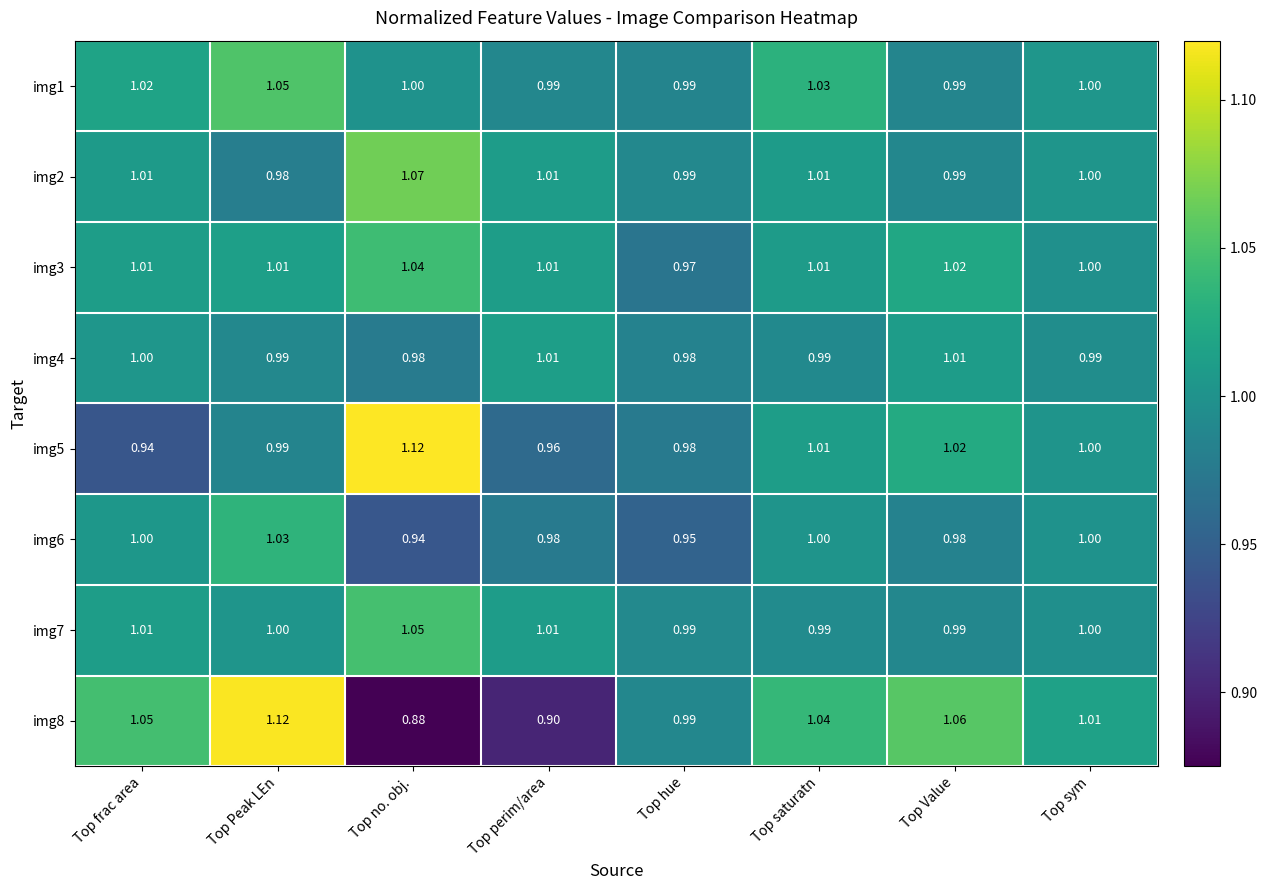

Which category has the lowest value in the img2 series?

Top Peak LEn